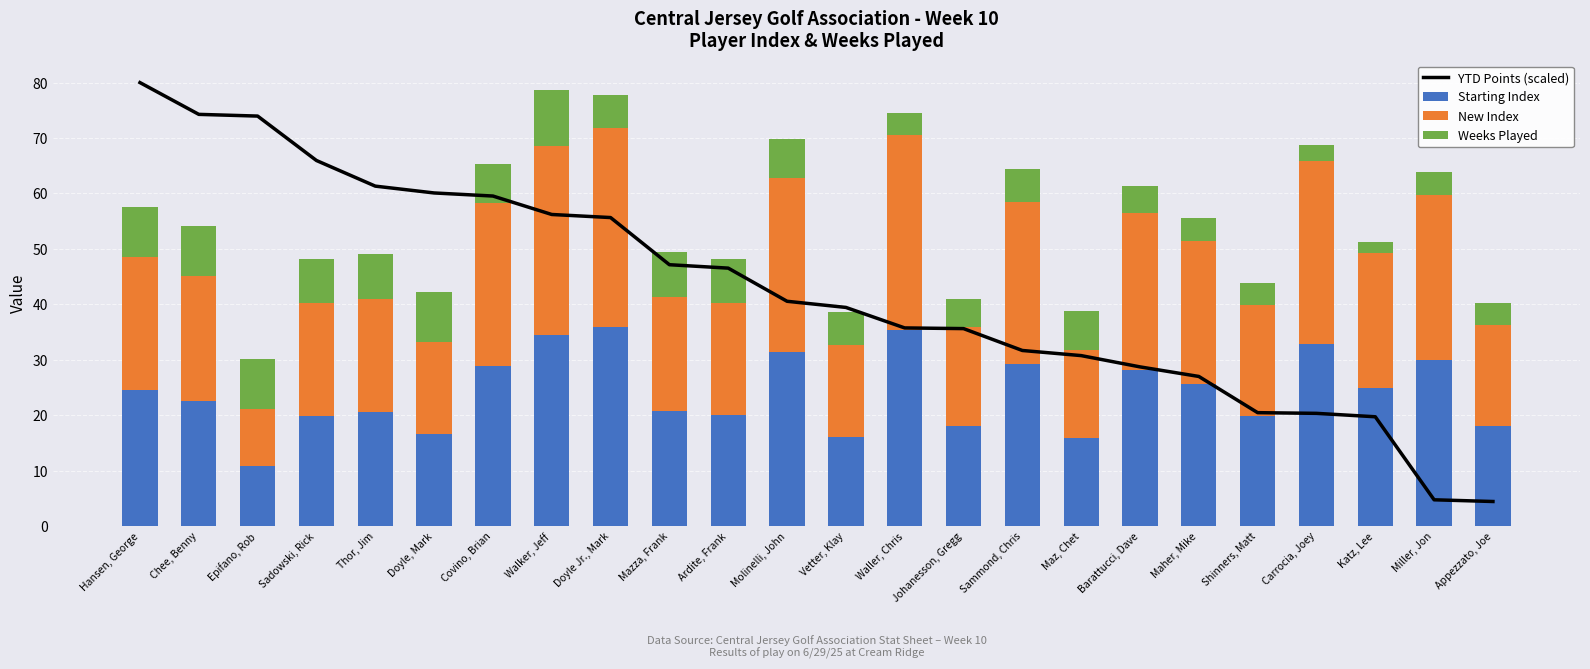

Where does the YTD Points (scaled) series first go above 40?

Hansen, George